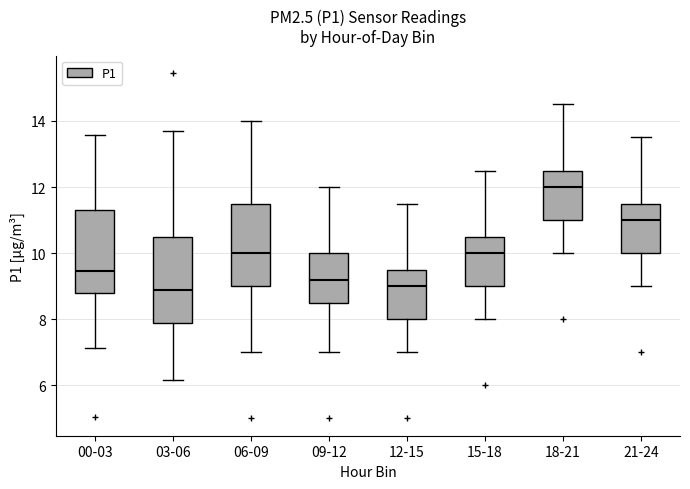

Reading left to right, transcribe this box plot: for each box, give where its median line is, the range the box spans, and where its two whiskers end, as read against the y-axis. The values are not printed on the chart, so give them approximately, as read against the axis.

00-03: median 9.4, box 8.8 to 11.4, whiskers 7.2 to 13.6
03-06: median 9.0, box 7.8 to 10.6, whiskers 6.2 to 13.8
06-09: median 10.0, box 9.0 to 11.6, whiskers 7.0 to 14.0
09-12: median 9.2, box 8.6 to 10.0, whiskers 7.0 to 12.0
12-15: median 9.0, box 8.0 to 9.6, whiskers 7.0 to 11.6
15-18: median 10.0, box 9.0 to 10.6, whiskers 8.0 to 12.6
18-21: median 12.0, box 11.0 to 12.6, whiskers 10.0 to 14.6
21-24: median 11.0, box 10.0 to 11.6, whiskers 9.0 to 13.6